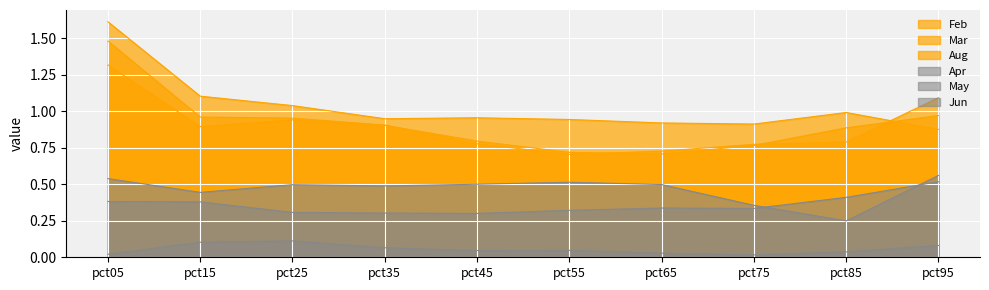

What is the difference between the maximum and second lowest values in the Mar series?

0.7